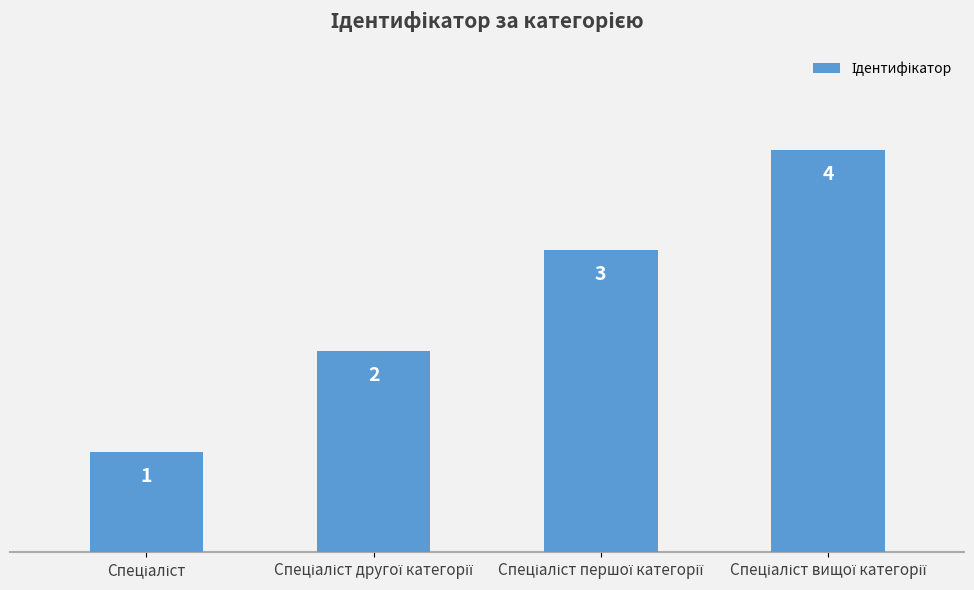

Count the values in the range 2 to 4.

3